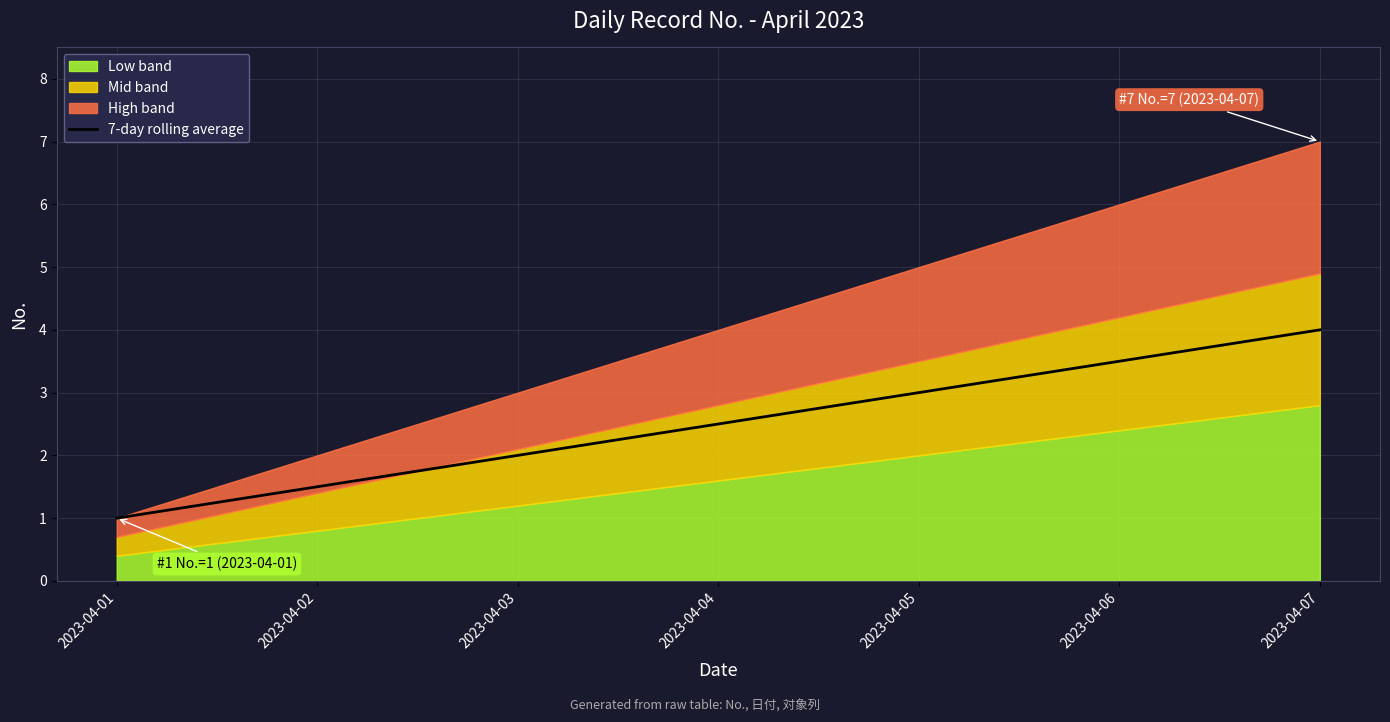

Which has a higher value, 2023-04-07 or 2023-04-06?

2023-04-07